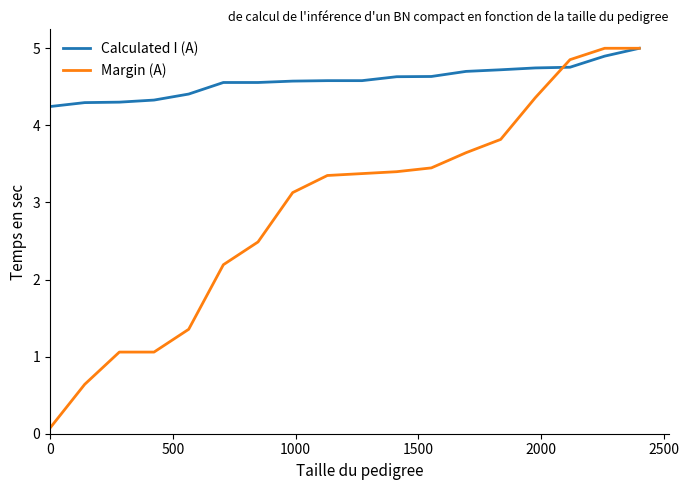

Which series has the largest range (max minus min)?

Margin (A)